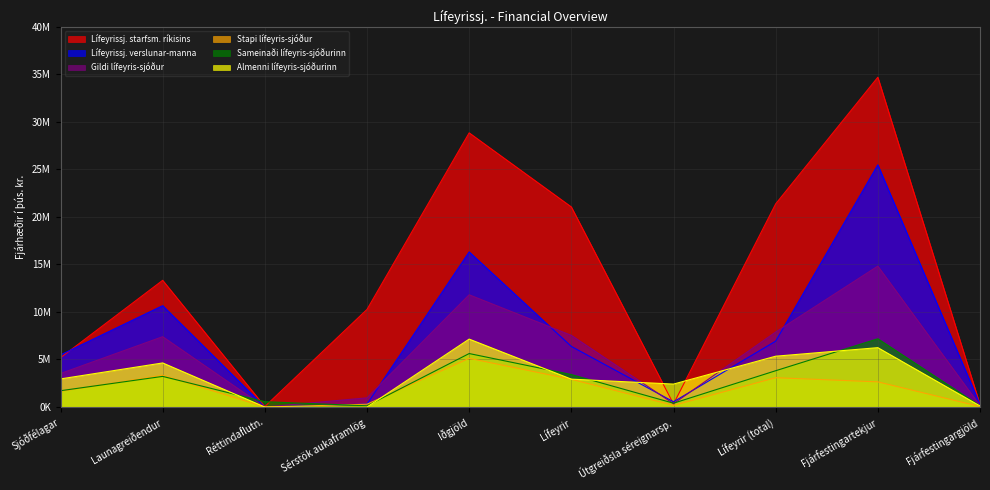

Between Lífeyrir and Fjárfestingargjöld, which series saw the biggest shift?

Lífeyrissj. starfsm. ríkisins